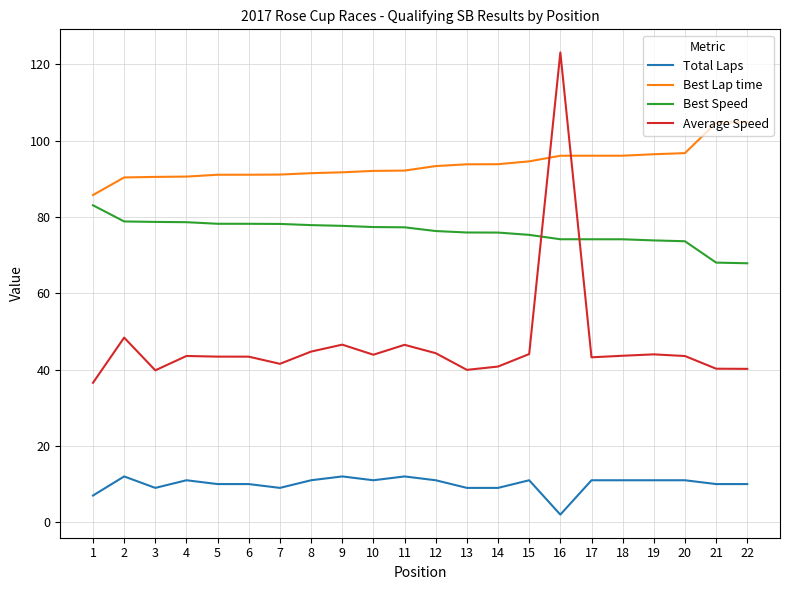

Which series has the largest range (max minus min)?

Average Speed